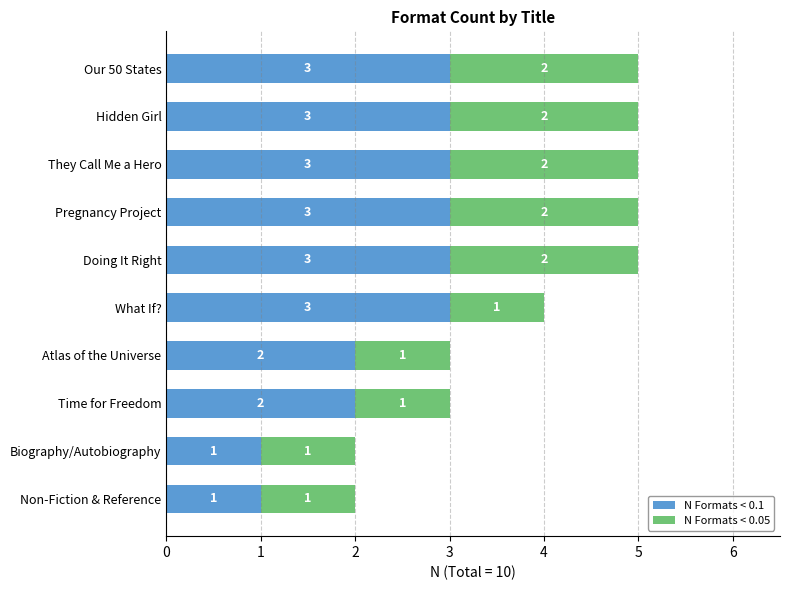

What is the total value across all series at Hidden Girl?

5